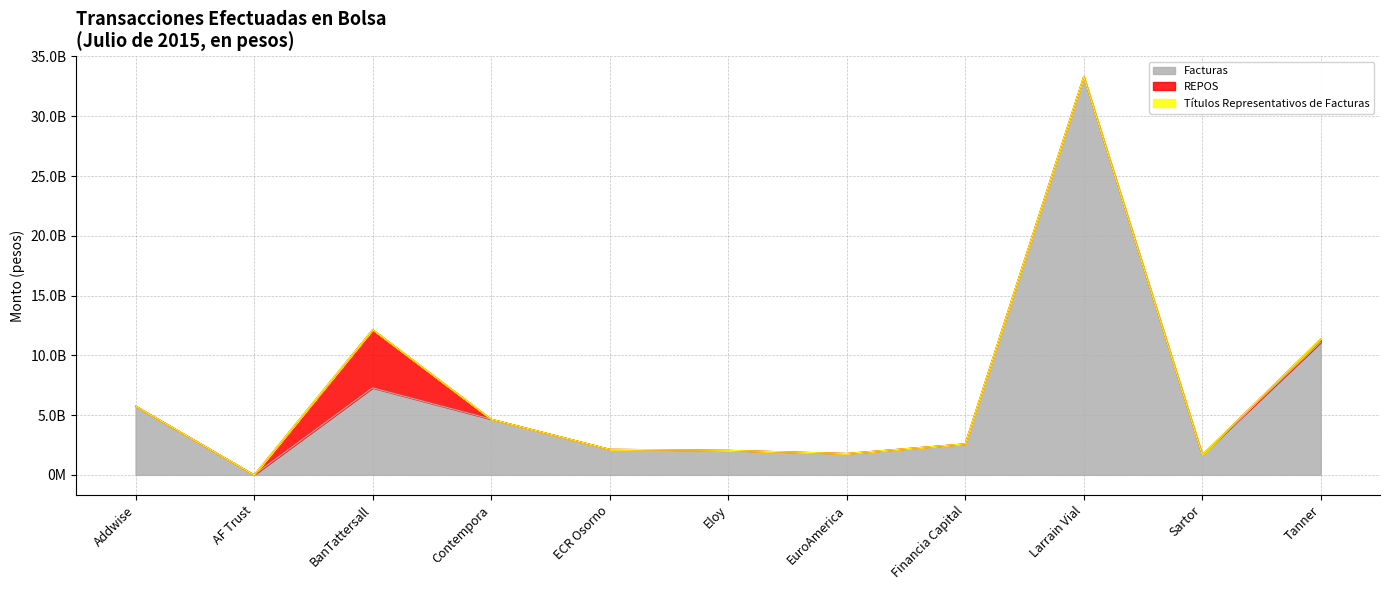

How many lines are shown in the chart?

3